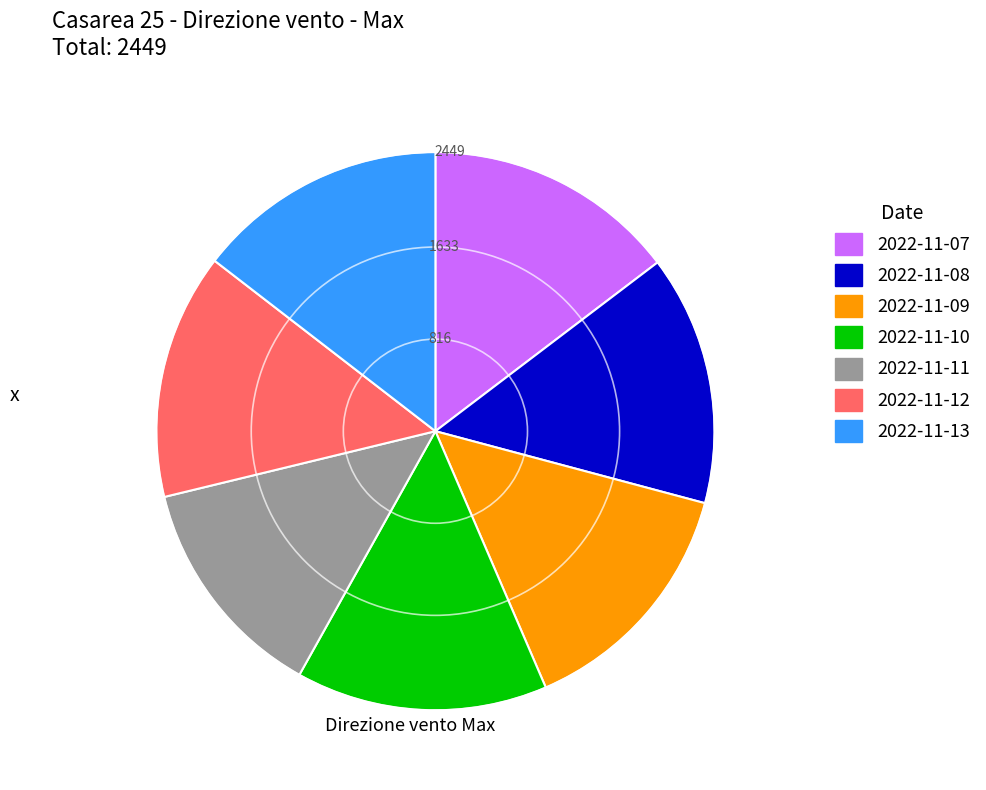

Which category has the smallest portion of the pie?

2022-11-11